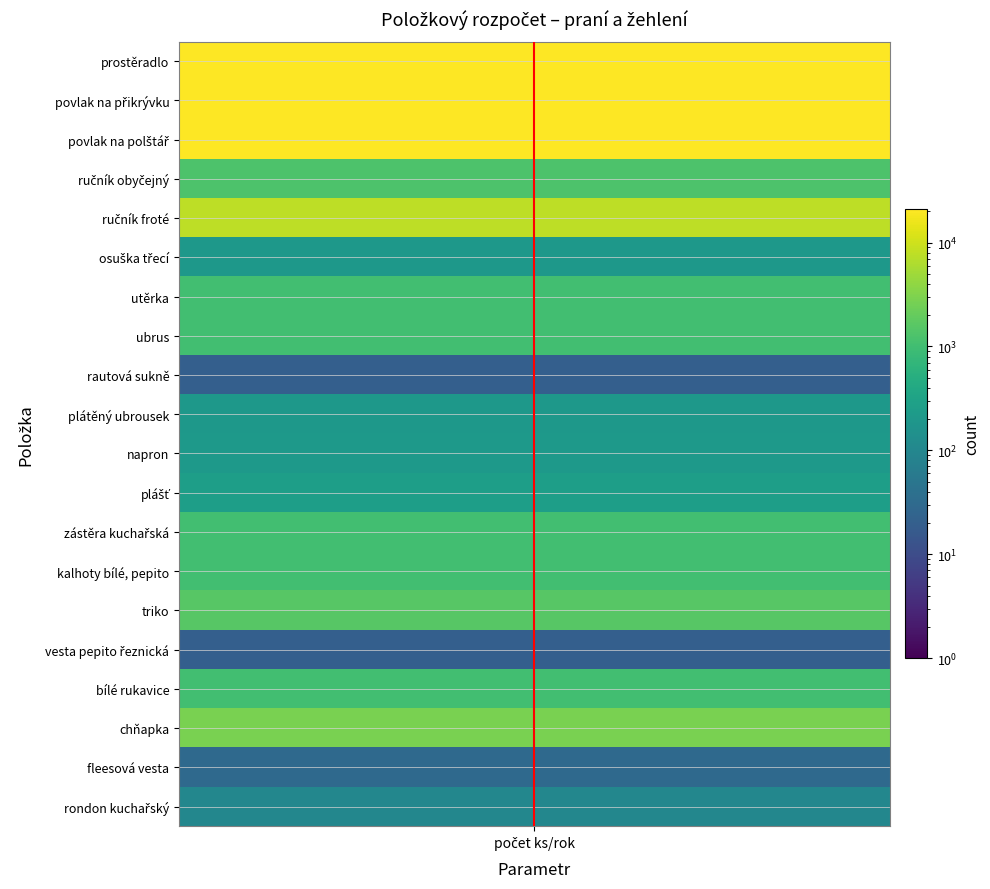

Rank the series at 0 from highest to lowest value.

prostěradlo, povlak na přikrývku, povlak na polštář, ručník froté, chňapka, triko, ručník obyčejný, utěrka, ubrus, zástěra kuchařská, kalhoty bílé, pepito, bílé rukavice, plášť, napron, osuška třecí, plátěný ubrousek, rondon kuchařský, fleesová vesta, rautová sukně, vesta pepito řeznická